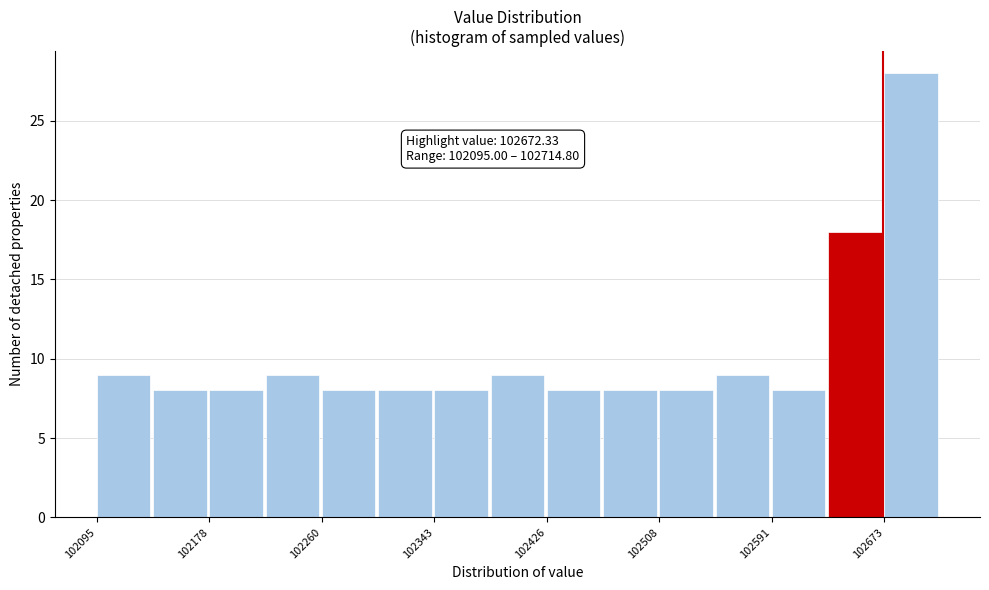

Which range on the x-axis has the tallest bar?

102670 to 102710